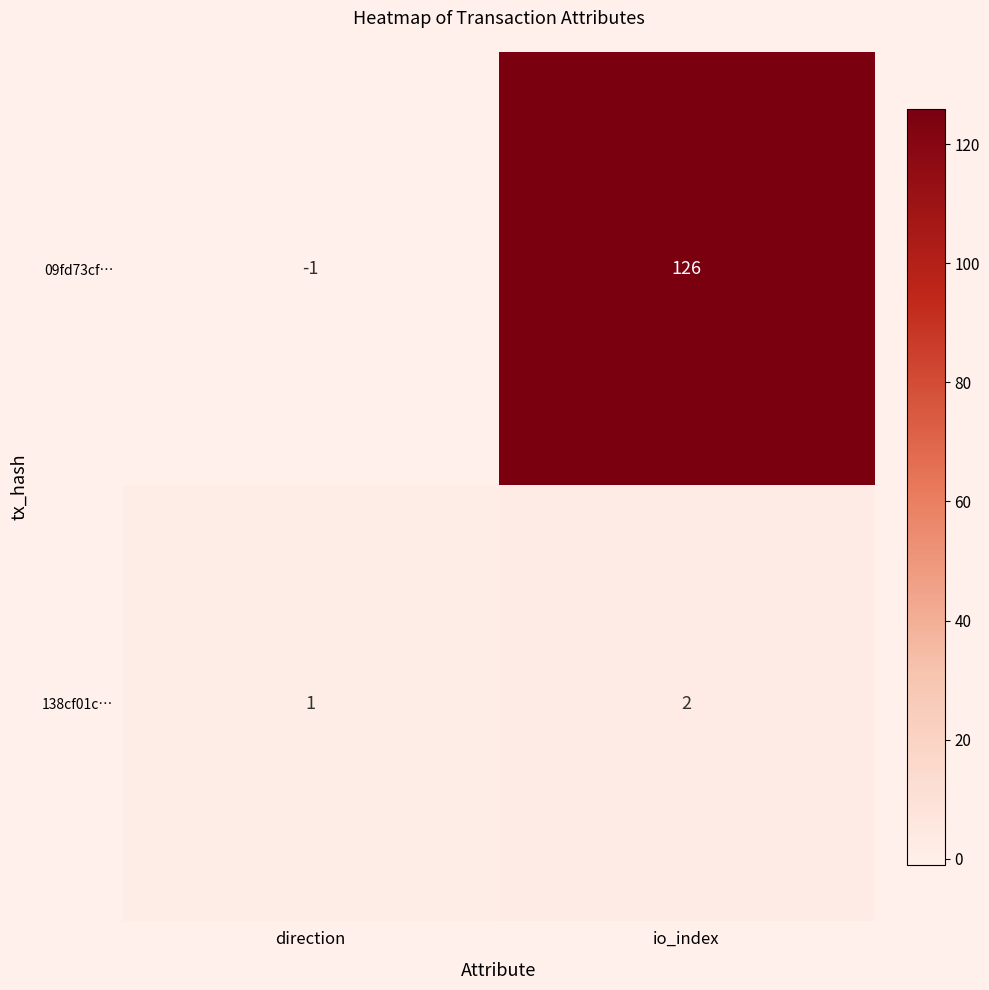

What is the minimum value shown in the chart?

-1